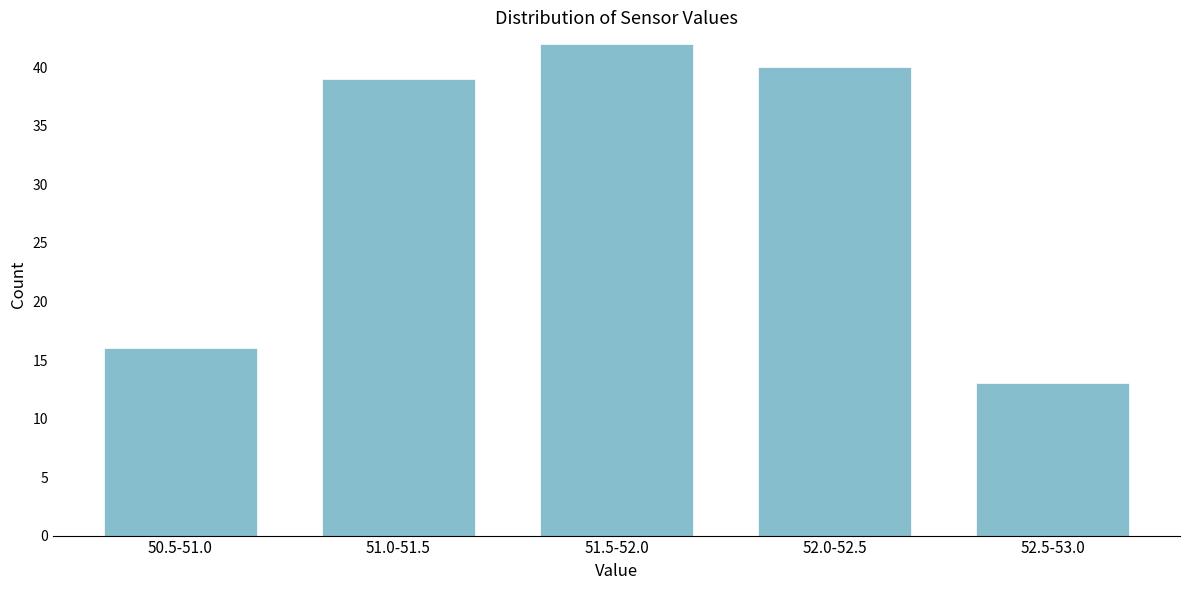

Reading left to right, what are all the values shown in this chart?

16	39	42	40	13